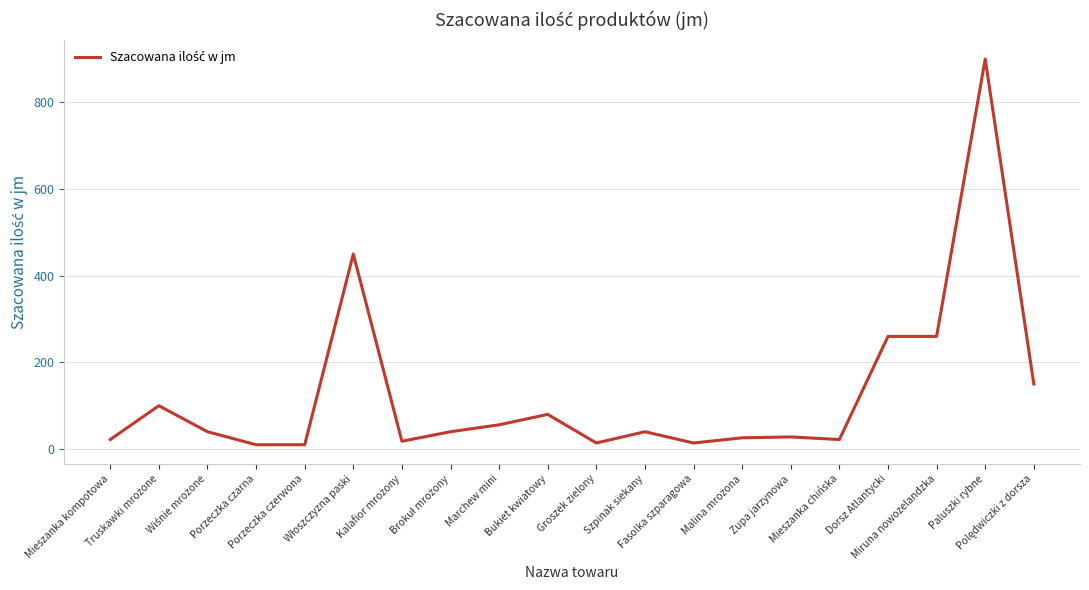

What is the greatest value displayed?

900